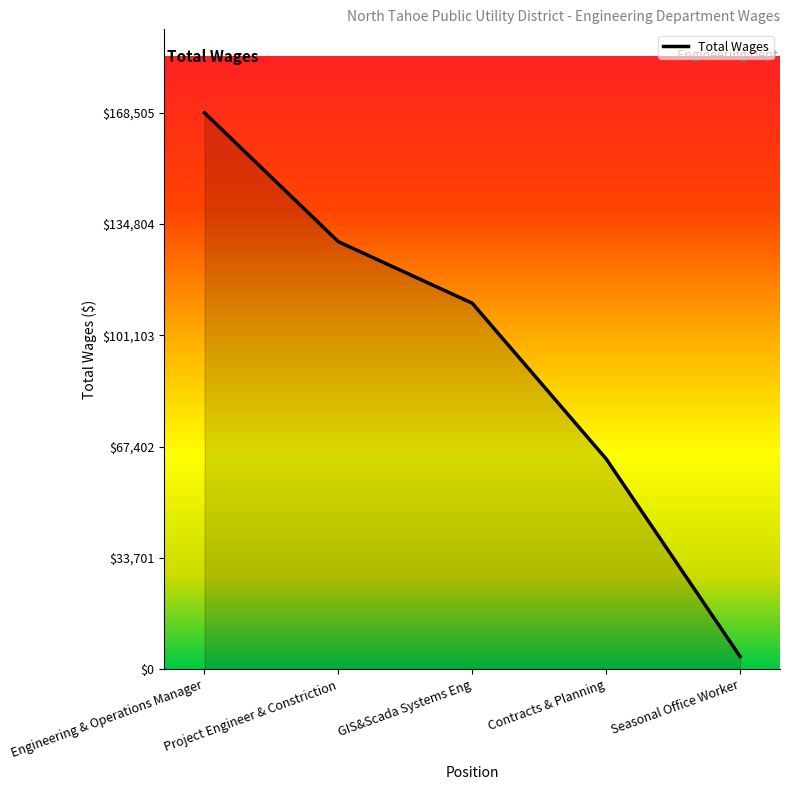

Count the number of data series in this chart.

1